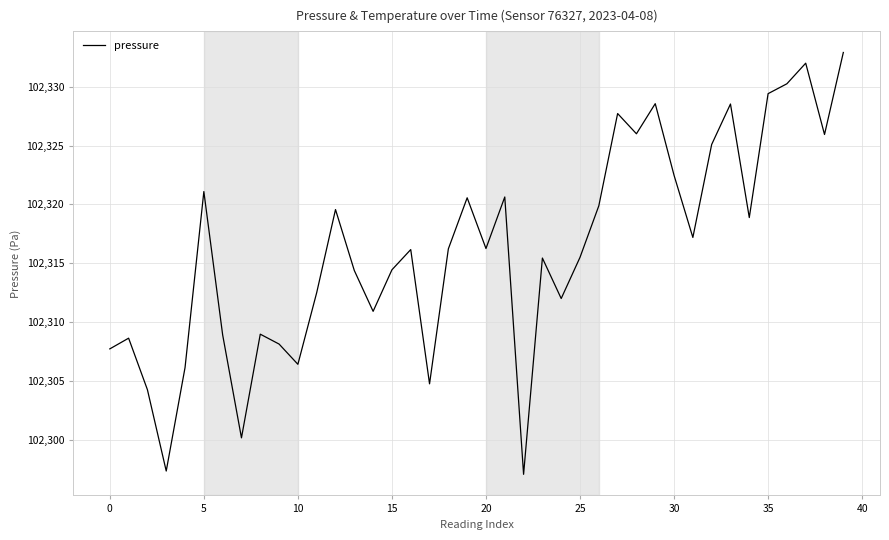

What is the sum of all values?

4092648.9